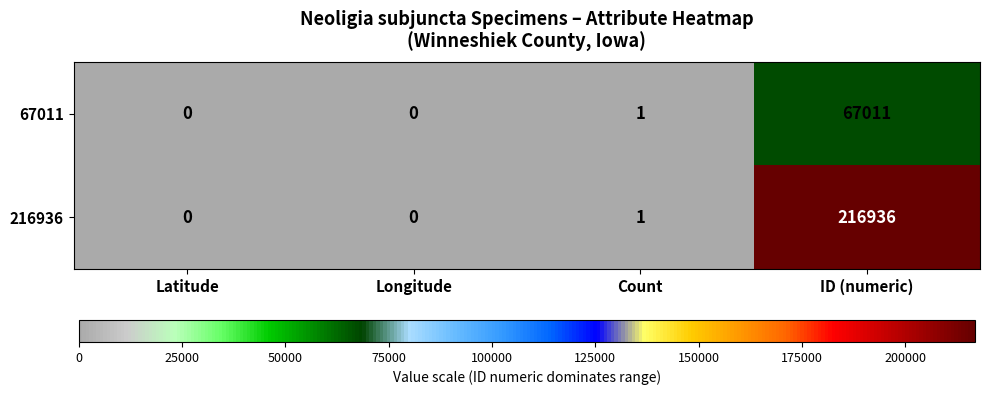

List the series in order of their overall mean, highest first.

216936, 67011